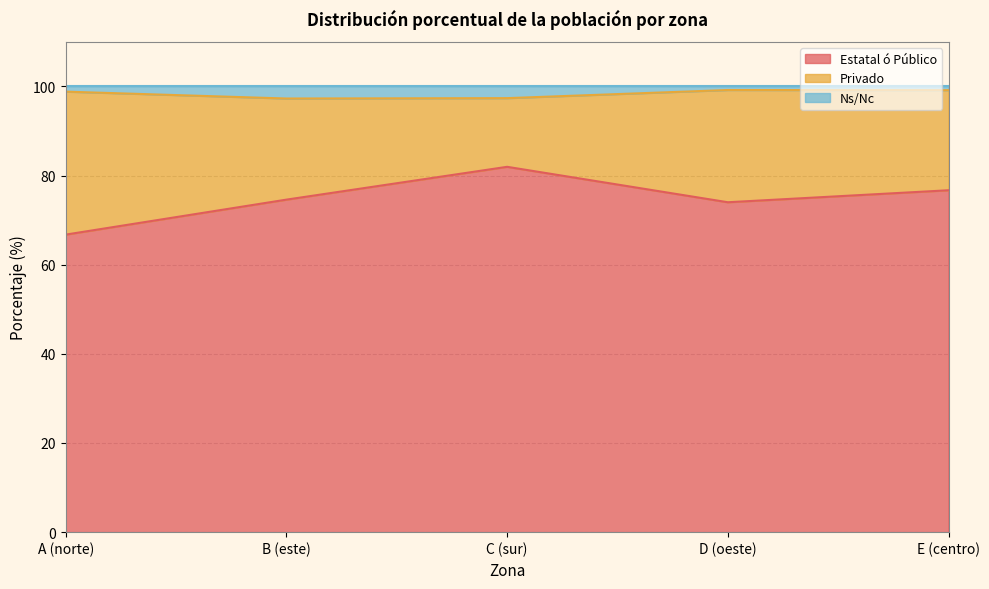

What is the maximum value for Estatal ó Público?

82.0